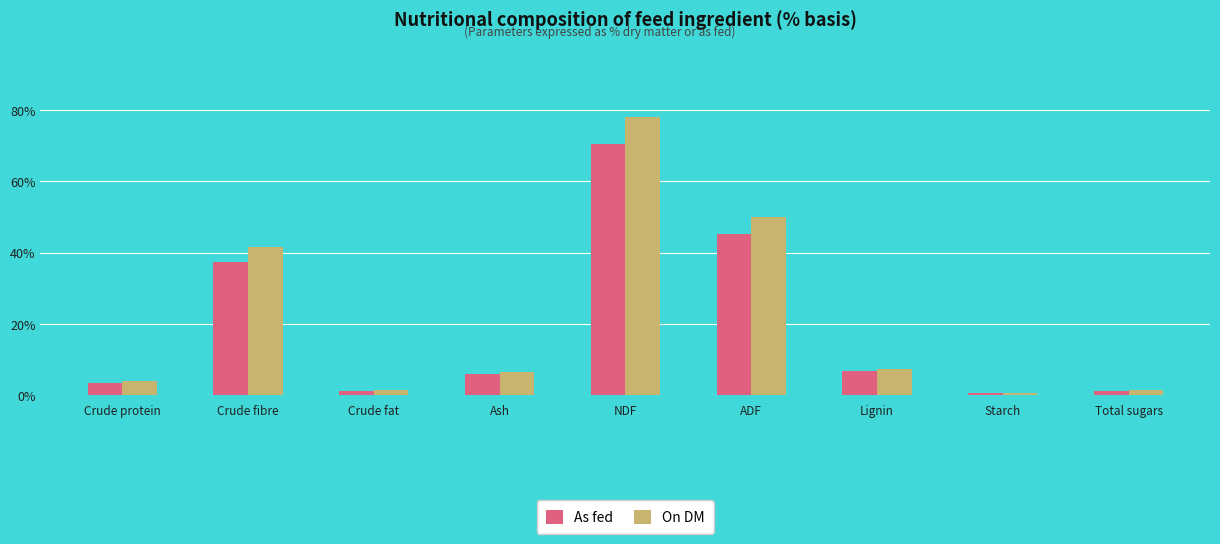

Where is As fed nearest to the value 35?

Crude fibre